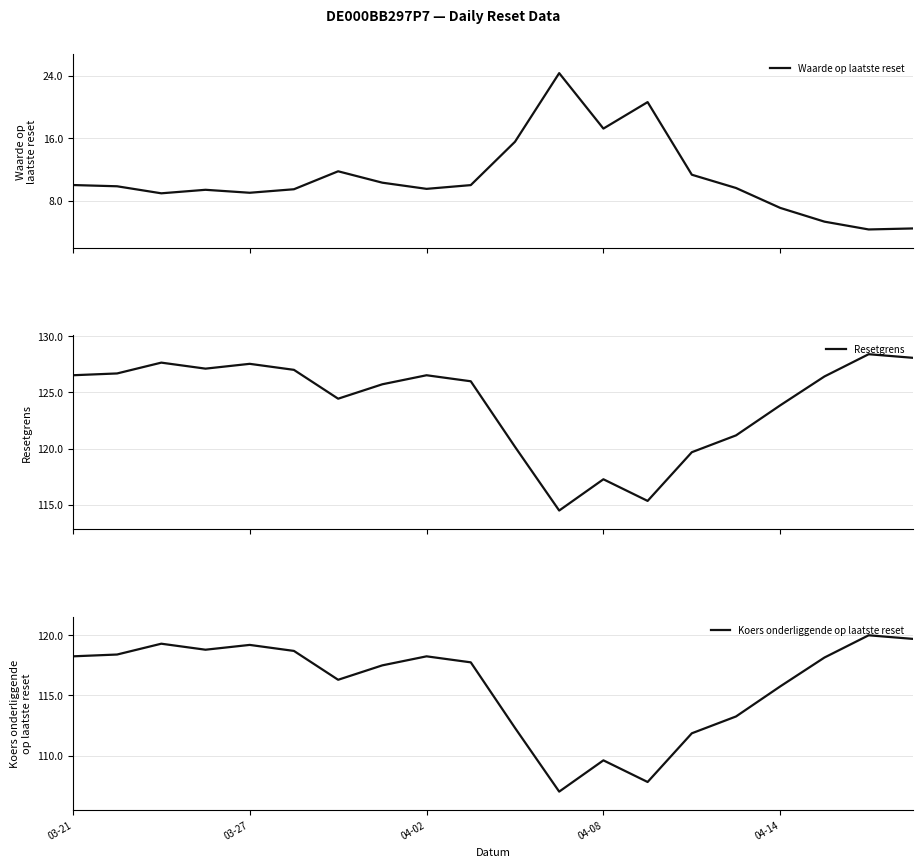

The Resetgrens series shows 119.7 at 14. True or false?

True